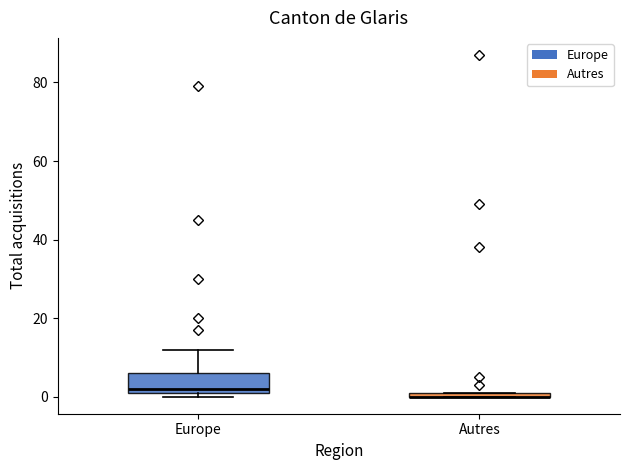

Where is the upper edge of the box for Autres on the y-axis? The values are not printed on the chart, so give them approximately, as read against the axis.

2